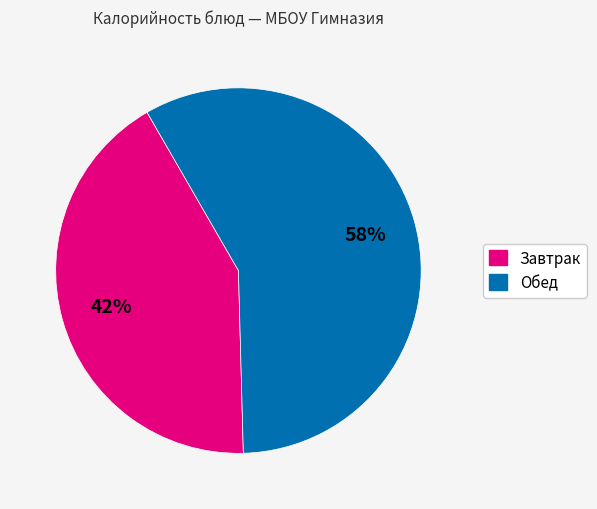

Do Завтрак and Обед together represent more than half of the pie?

Yes